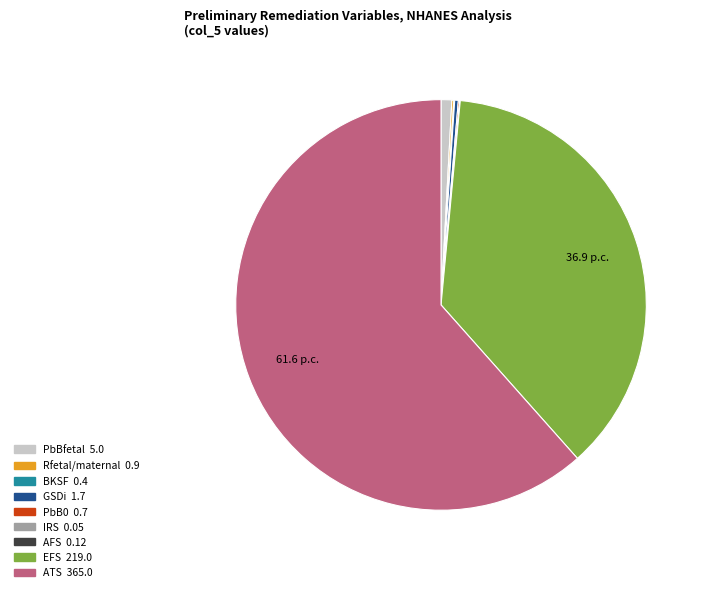

Does ATS represent more than half of the total?

Yes